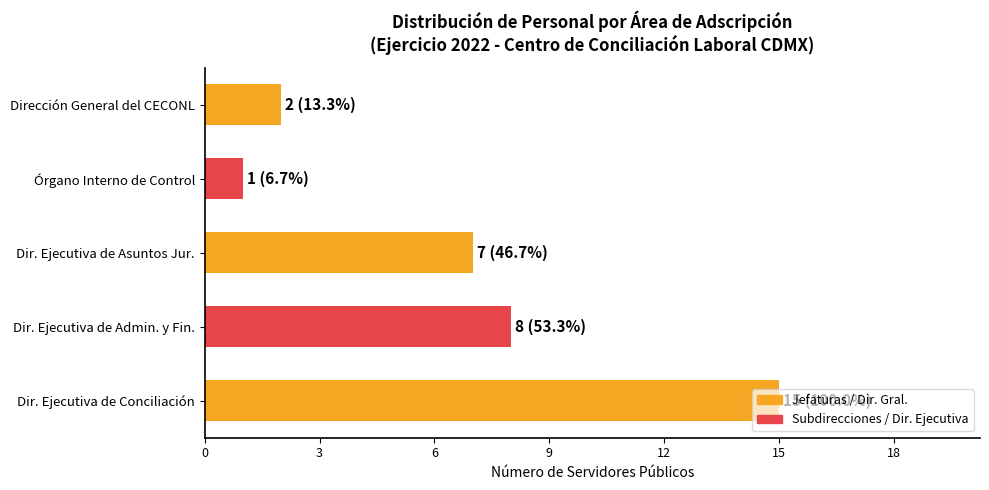

Is it true that the value at Órgano Interno de Control is 1?

True